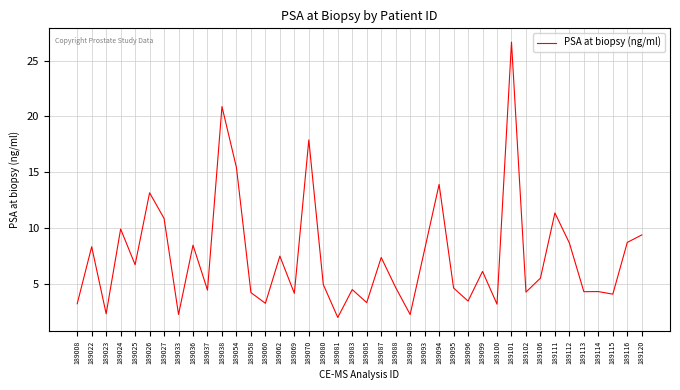

Where is the first local maximum?

189022